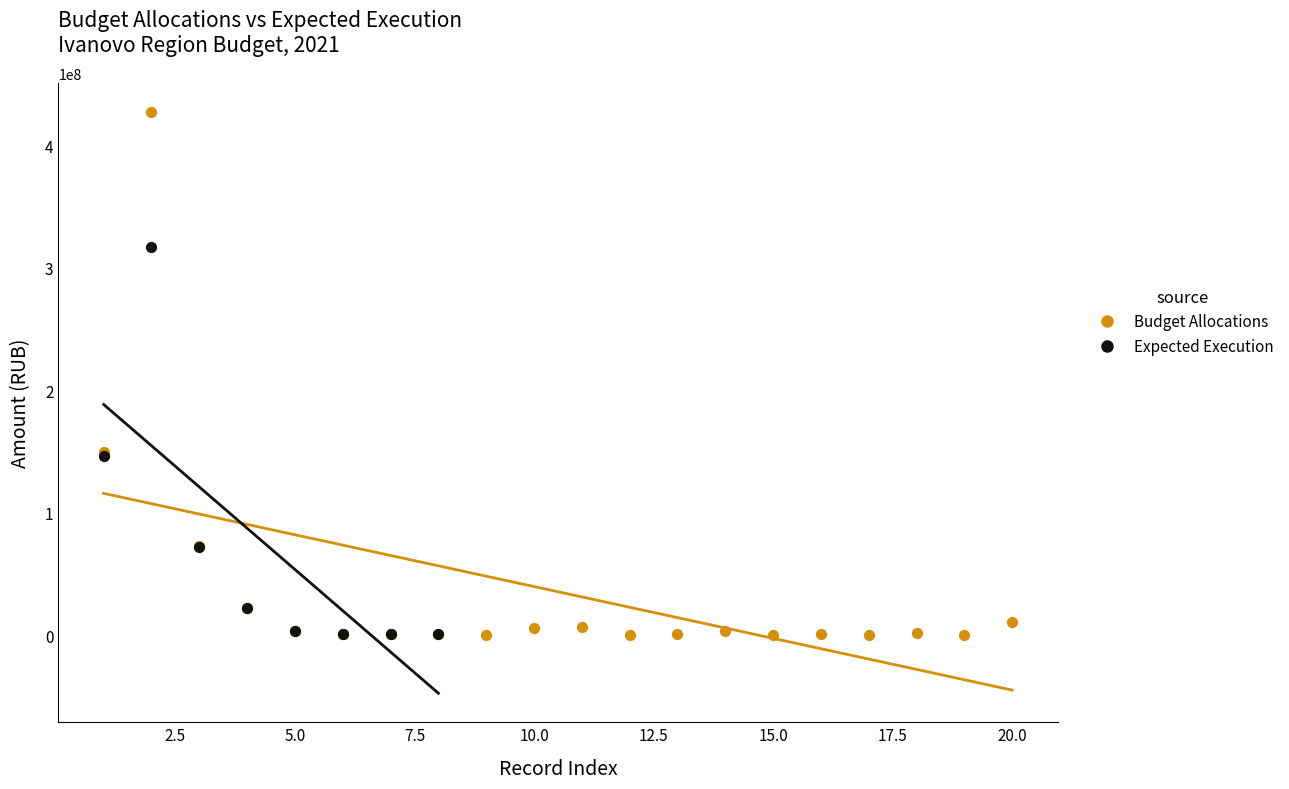

Which series has the largest Y range (max minus min)?

Budget Allocations